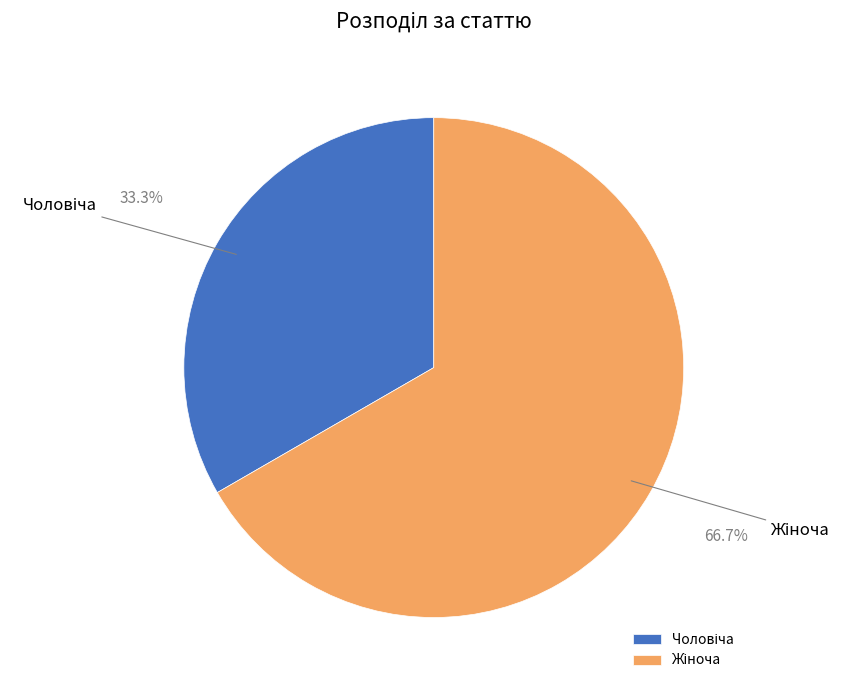

Is there a majority slice in this chart?

Yes